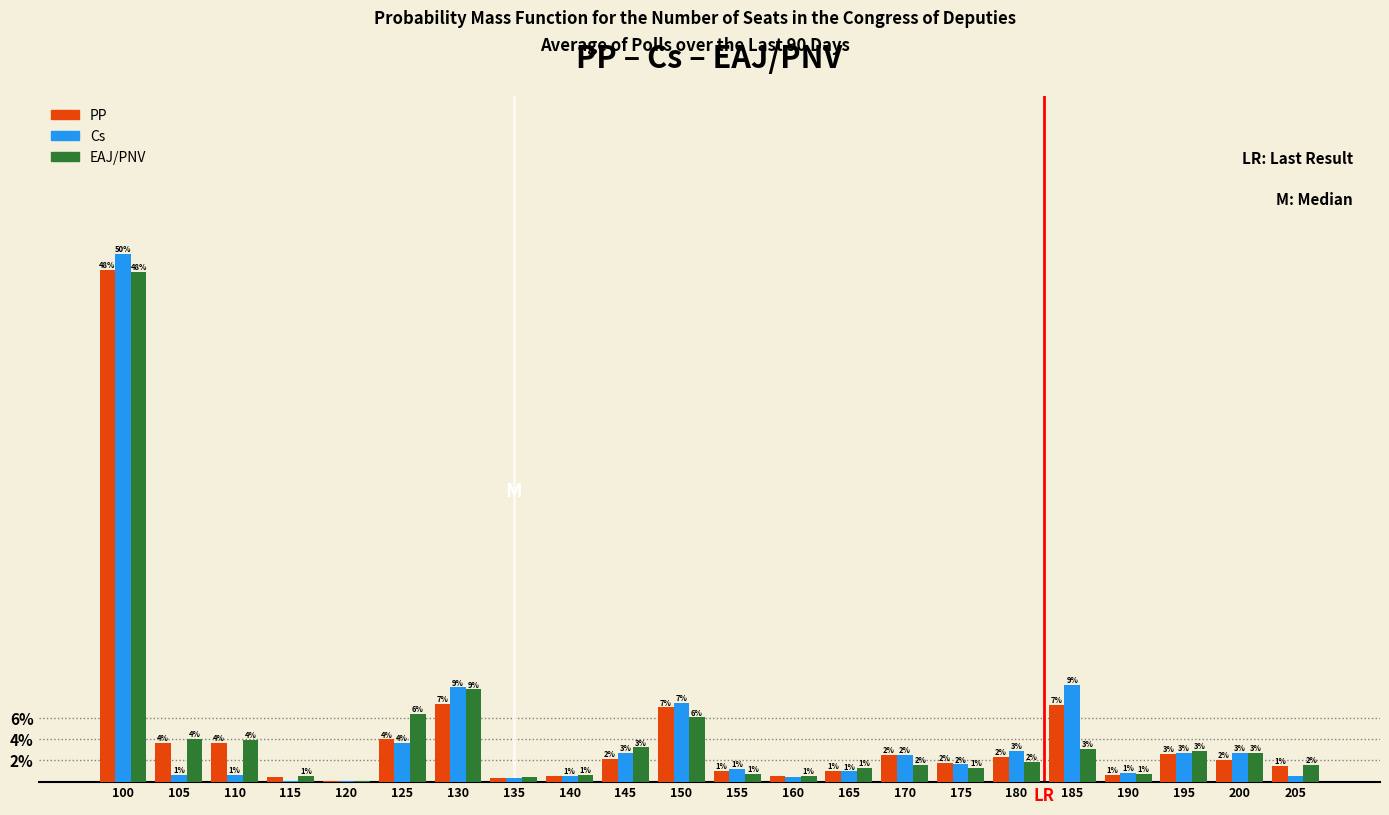

Are the bars grouped side by side (vs. stacked)?

Yes